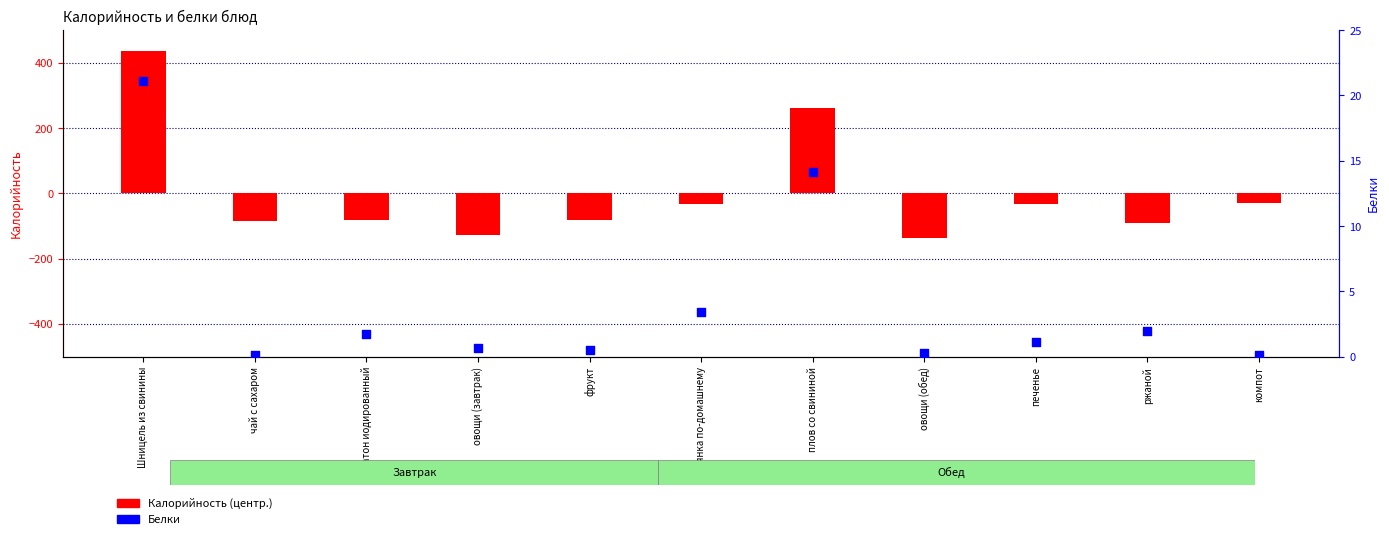

Is the value of Калорийность (центр.) at Шницель из свинины greater than the value of Белки at овощи (завтрак)?

Yes